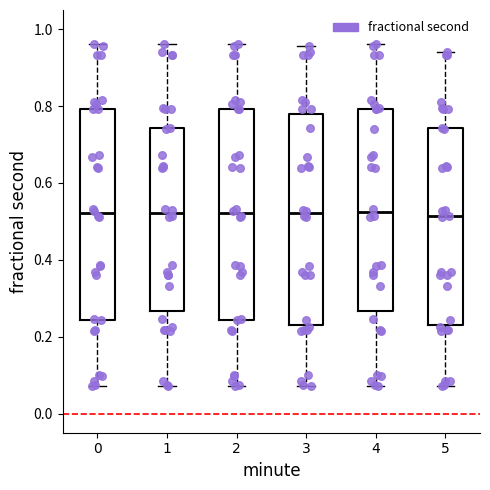

Reading left to right, read every box against the y-axis: the position of its median line, the range the box covers, and the ends of its whiskers. The values are not printed on the chart, so give them approximately, as read against the axis.

0: median 0.52, box 0.24 to 0.80, whiskers 0.08 to 0.96
1: median 0.52, box 0.26 to 0.74, whiskers 0.08 to 0.96
2: median 0.52, box 0.24 to 0.80, whiskers 0.08 to 0.96
3: median 0.52, box 0.24 to 0.78, whiskers 0.08 to 0.96
4: median 0.52, box 0.26 to 0.80, whiskers 0.08 to 0.96
5: median 0.52, box 0.24 to 0.74, whiskers 0.08 to 0.94